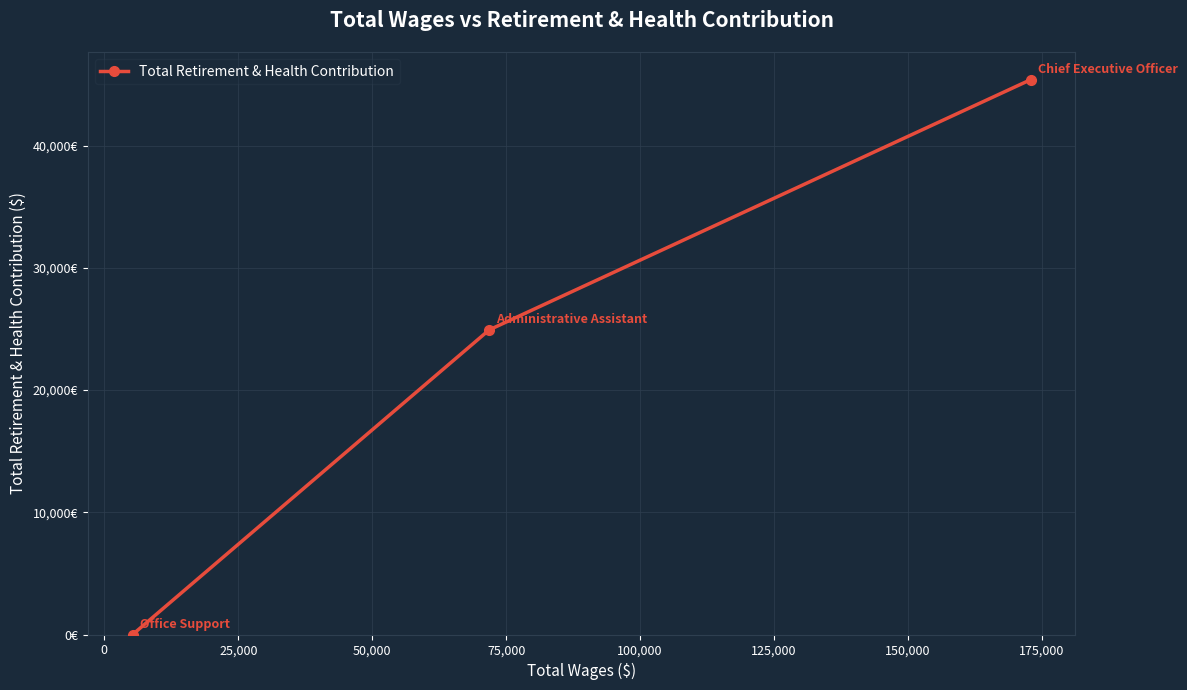

What is the difference between the maximum and minimum values?

45398